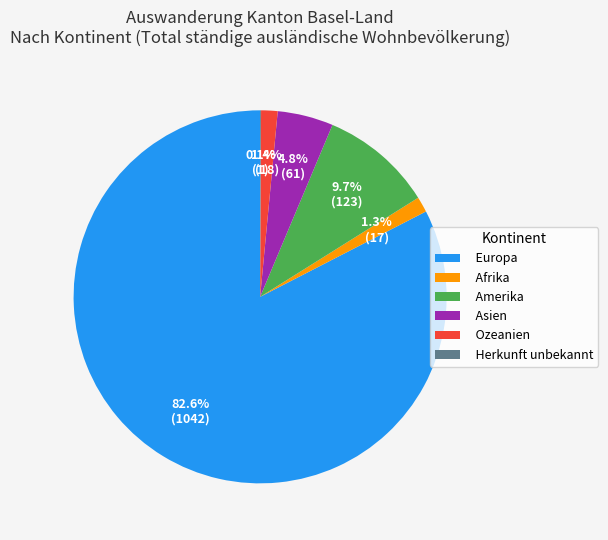

What percentage is NOT represented by Asien?

95.2%